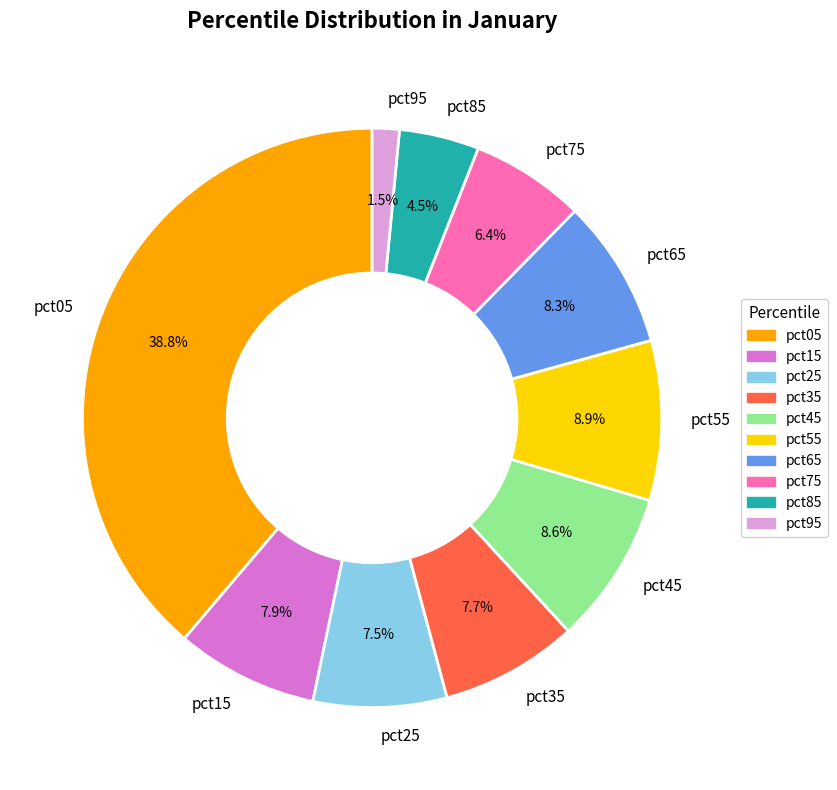

How much of the chart is everything except pct45?

91.4%